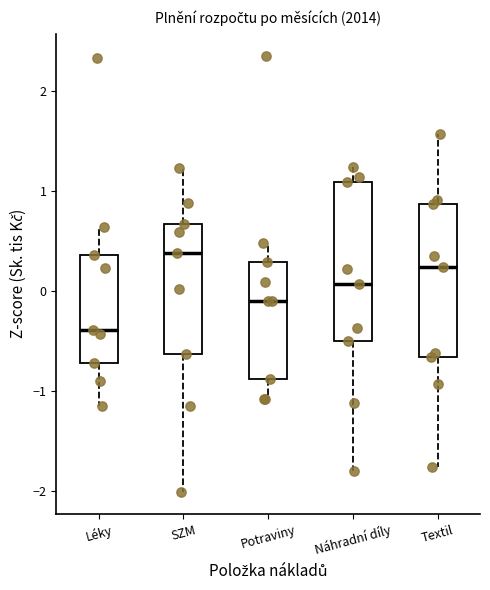

Where is the upper edge of the box for Potraviny on the y-axis? The values are not printed on the chart, so give them approximately, as read against the axis.

0.3